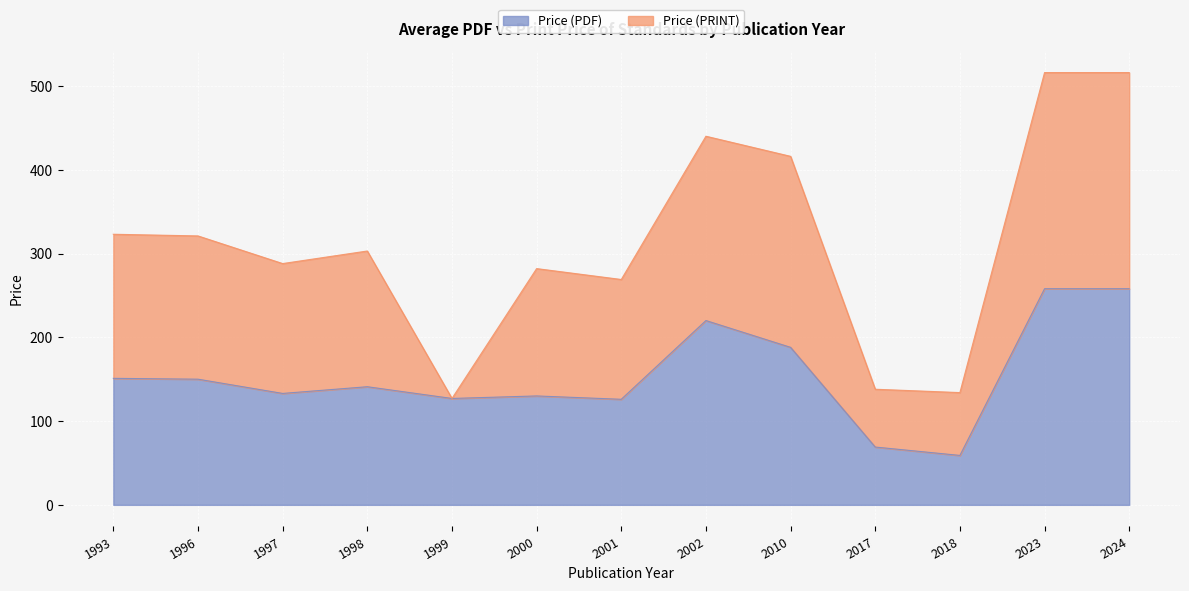

What is the change in value from 1999 to 2023?

+131